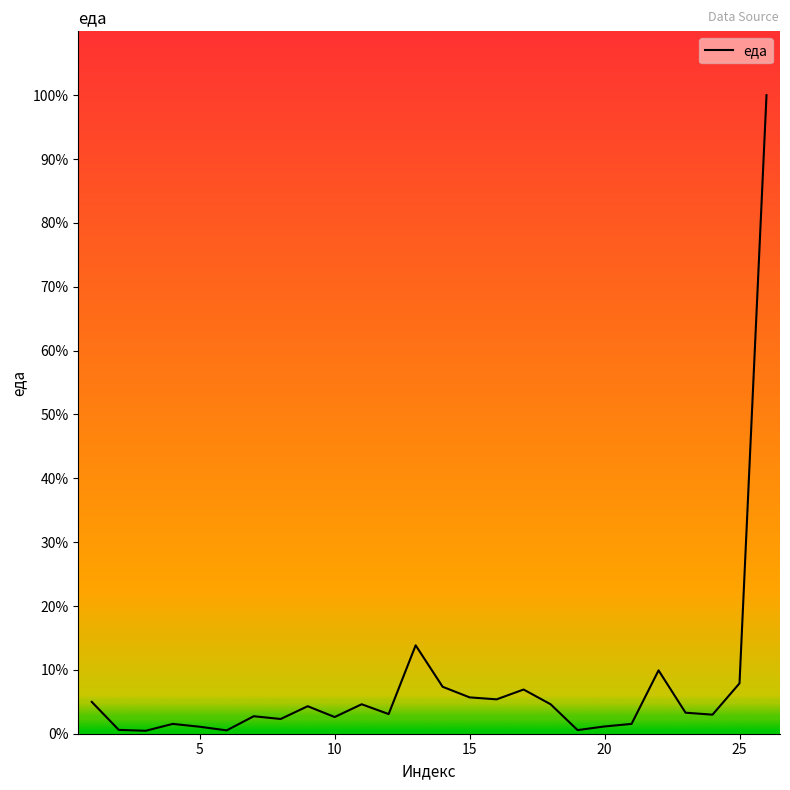

Is this an area chart (filled region under the line)?

No